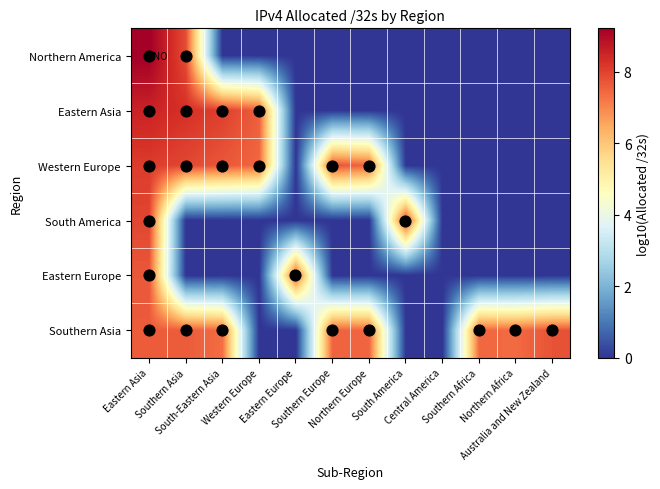

Reading left to right, transcribe all the data shown in this chart.

Northern America: Eastern Asia=9.2	Southern Asia=7.8	South-Eastern Asia=0.0	Western Europe=0.0	Eastern Europe=0.0	Southern Europe=0.0	Northern Europe=0.0	South America=0.0	Central America=0.0	Southern Africa=0.0	Northern Africa=0.0	Australia and New Zealand=0.0
Eastern Asia: Eastern Asia=8.5	Southern Asia=8.3	South-Eastern Asia=8.1	Western Europe=7.6	Eastern Europe=0.0	Southern Europe=0.0	Northern Europe=0.0	South America=0.0	Central America=0.0	Southern Africa=0.0	Northern Africa=0.0	Australia and New Zealand=0.0
Western Europe: Eastern Asia=8.1	Southern Asia=7.9	South-Eastern Asia=7.7	Western Europe=7.5	Eastern Europe=0.0	Southern Europe=7.7	Northern Europe=7.5	South America=0.0	Central America=0.0	Southern Africa=0.0	Northern Africa=0.0	Australia and New Zealand=0.0
South America: Eastern Asia=7.9	Southern Asia=0.0	South-Eastern Asia=0.0	Western Europe=0.0	Eastern Europe=0.0	Southern Europe=0.0	Northern Europe=0.0	South America=7.9	Central America=0.0	Southern Africa=0.0	Northern Africa=0.0	Australia and New Zealand=0.0
Eastern Europe: Eastern Asia=7.7	Southern Asia=0.0	South-Eastern Asia=0.0	Western Europe=0.0	Eastern Europe=7.7	Southern Europe=0.0	Northern Europe=0.0	South America=0.0	Central America=0.0	Southern Africa=0.0	Northern Africa=0.0	Australia and New Zealand=0.0
Southern Asia: Eastern Asia=7.6	Southern Asia=7.6	South-Eastern Asia=7.4	Western Europe=0.0	Eastern Europe=0.0	Southern Europe=7.5	Northern Europe=7.5	South America=0.0	Central America=0.0	Southern Africa=7.4	Northern Africa=7.4	Australia and New Zealand=7.7